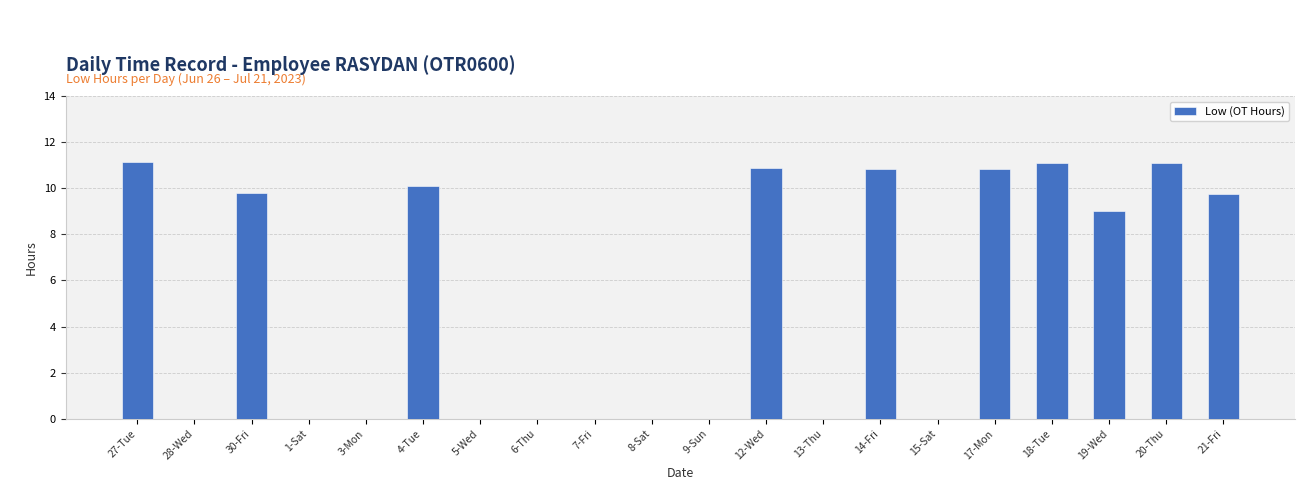

True or false: the data shows 5.4 at 8-Sat.

False